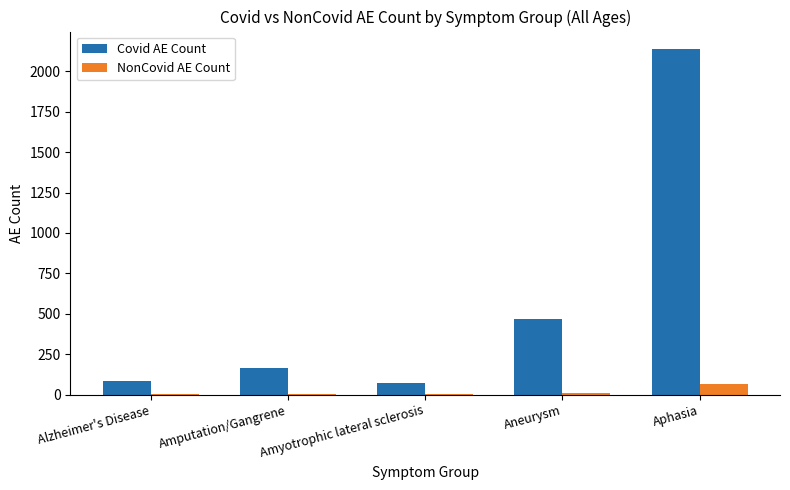

Between Amyotrophic lateral sclerosis and Aneurysm, which series saw the biggest shift?

Covid AE Count